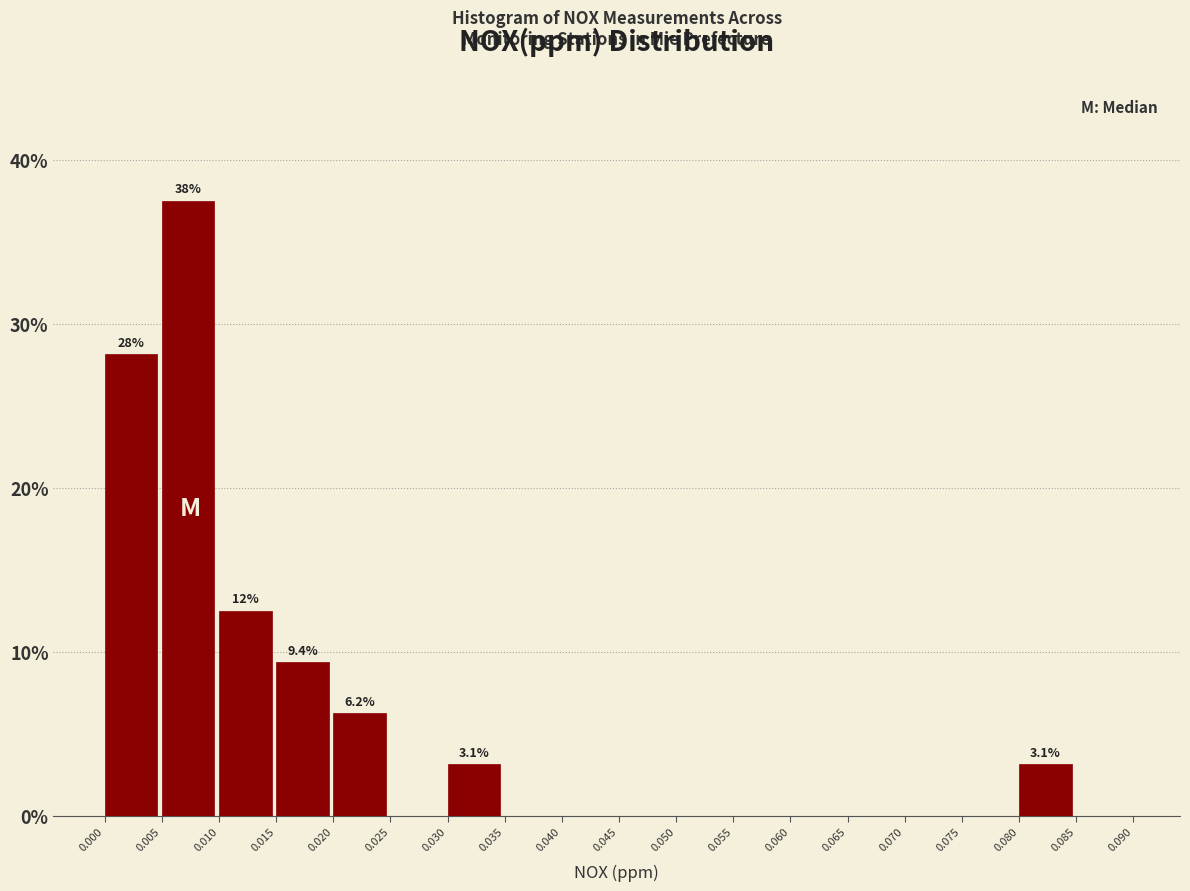

Which range on the x-axis has the tallest bar?

0.005 to 0.010